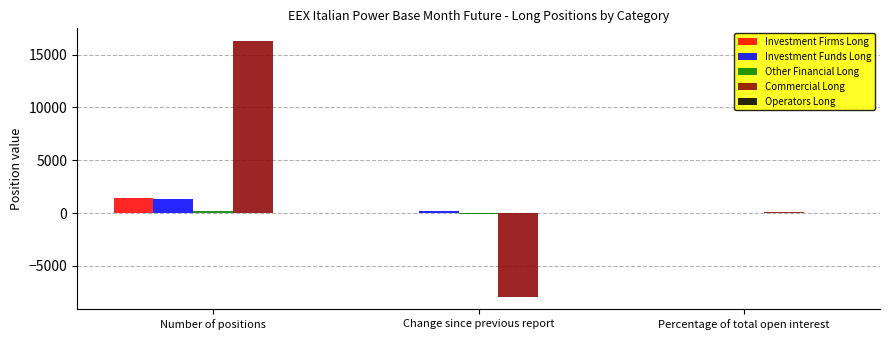

Which series changed the most between Number of positions and Change since previous report?

Commercial Long